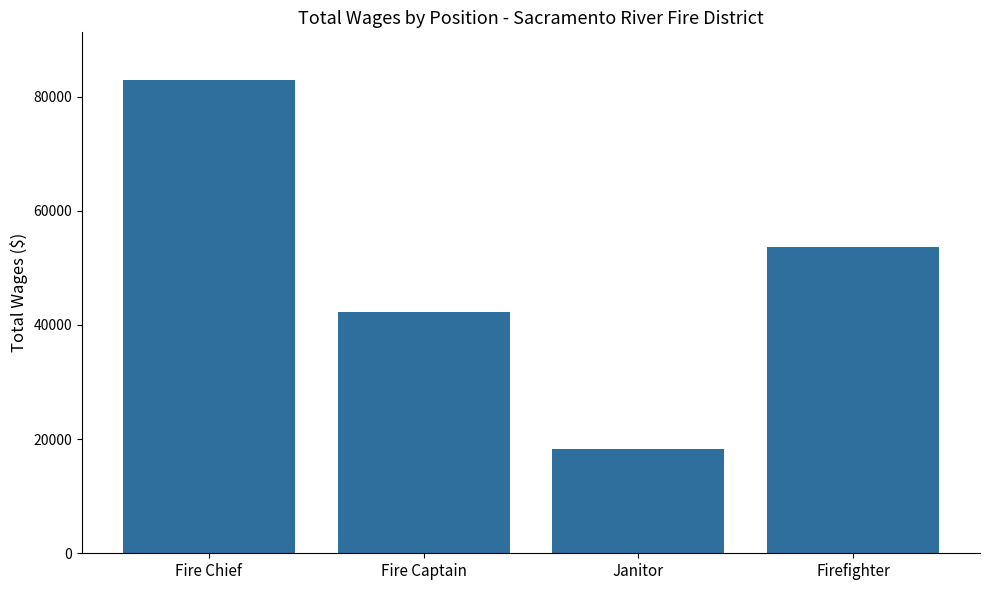

Reading left to right, what are all the values shown in this chart?

82944	42274	18337	53670